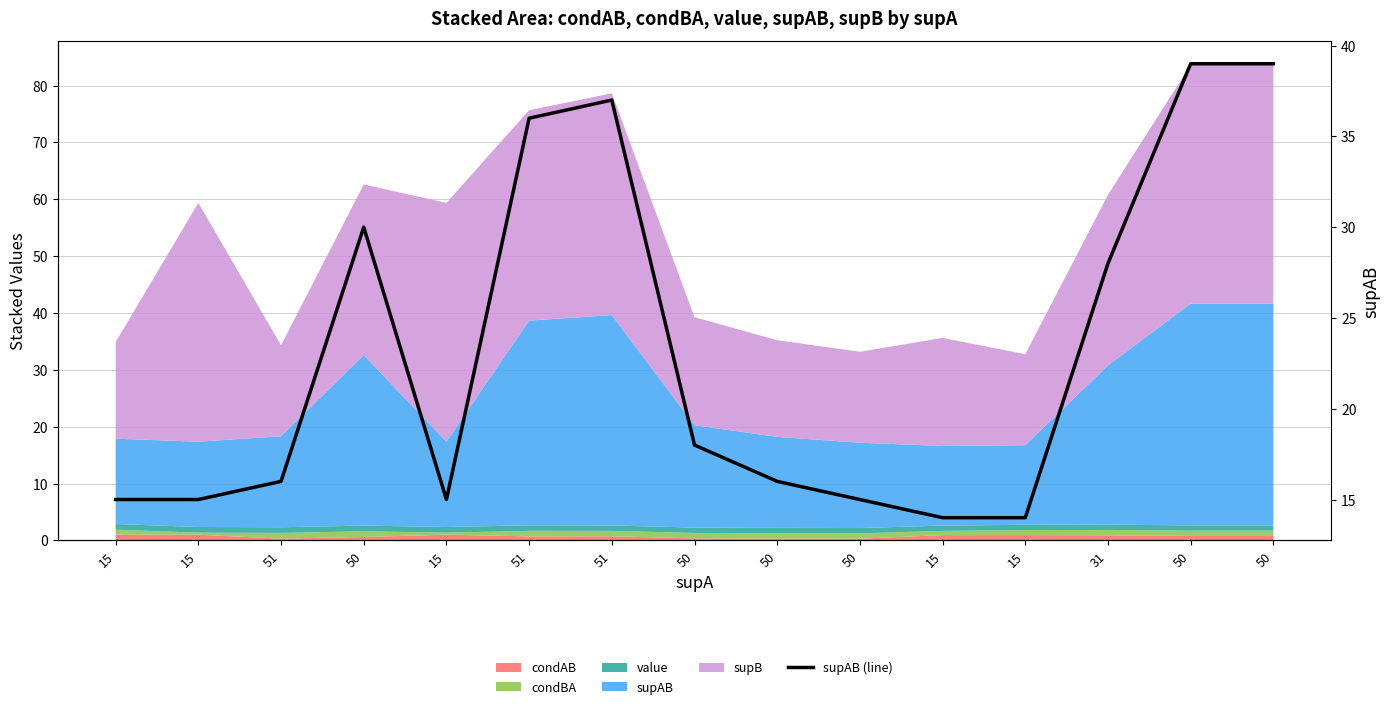

At which category does the data reach its first local peak?

50